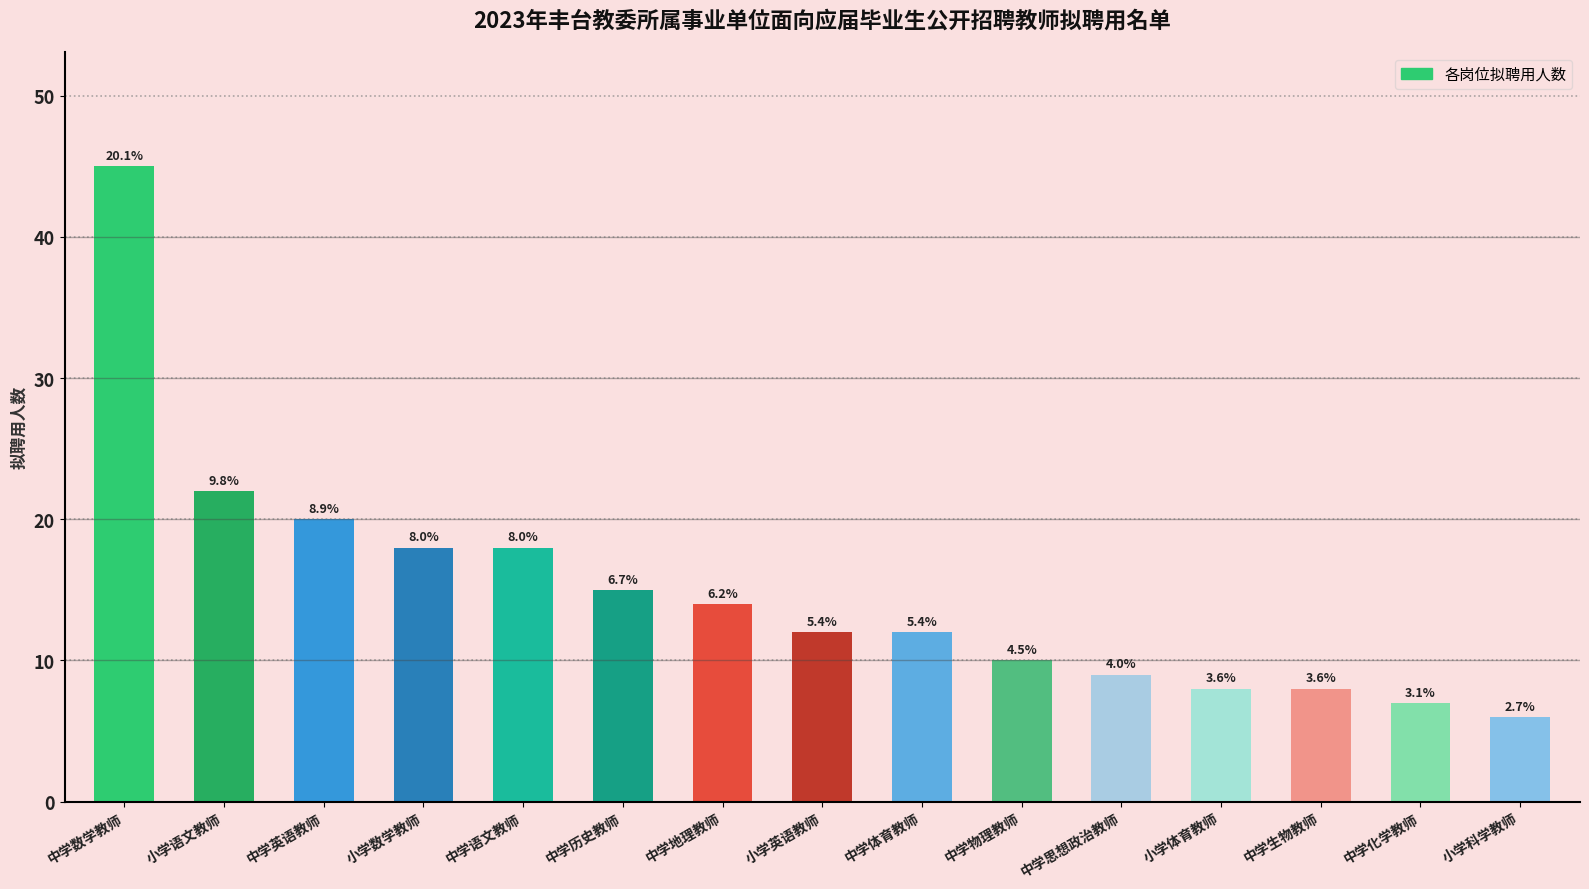

Does the chart contain any negative values?

No